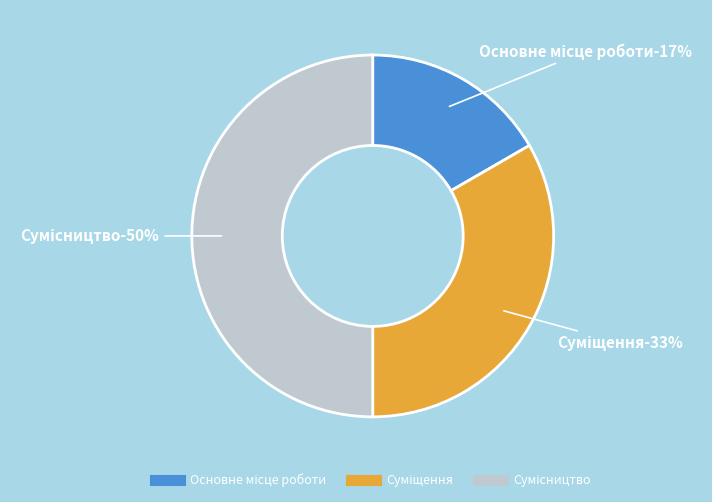

To the nearest percent, what percentage of the pie is Сумісництво?

50%